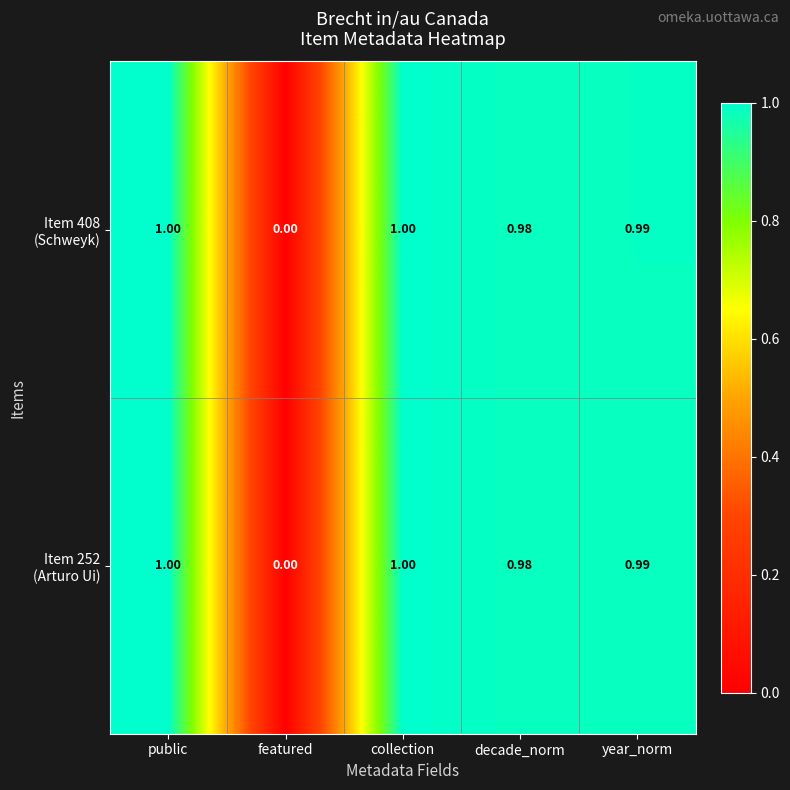

How many series are shown in this chart?

2